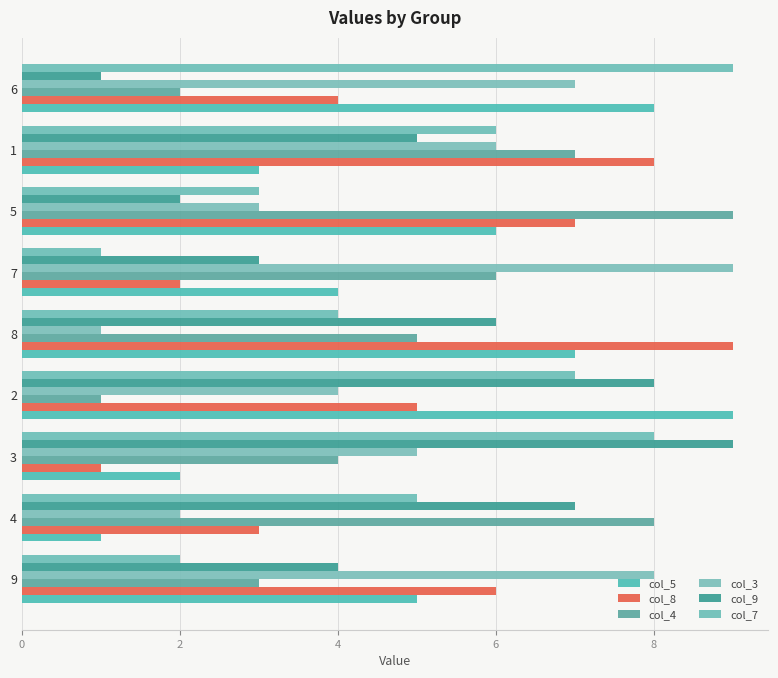

How many distinct data groups are displayed?

6